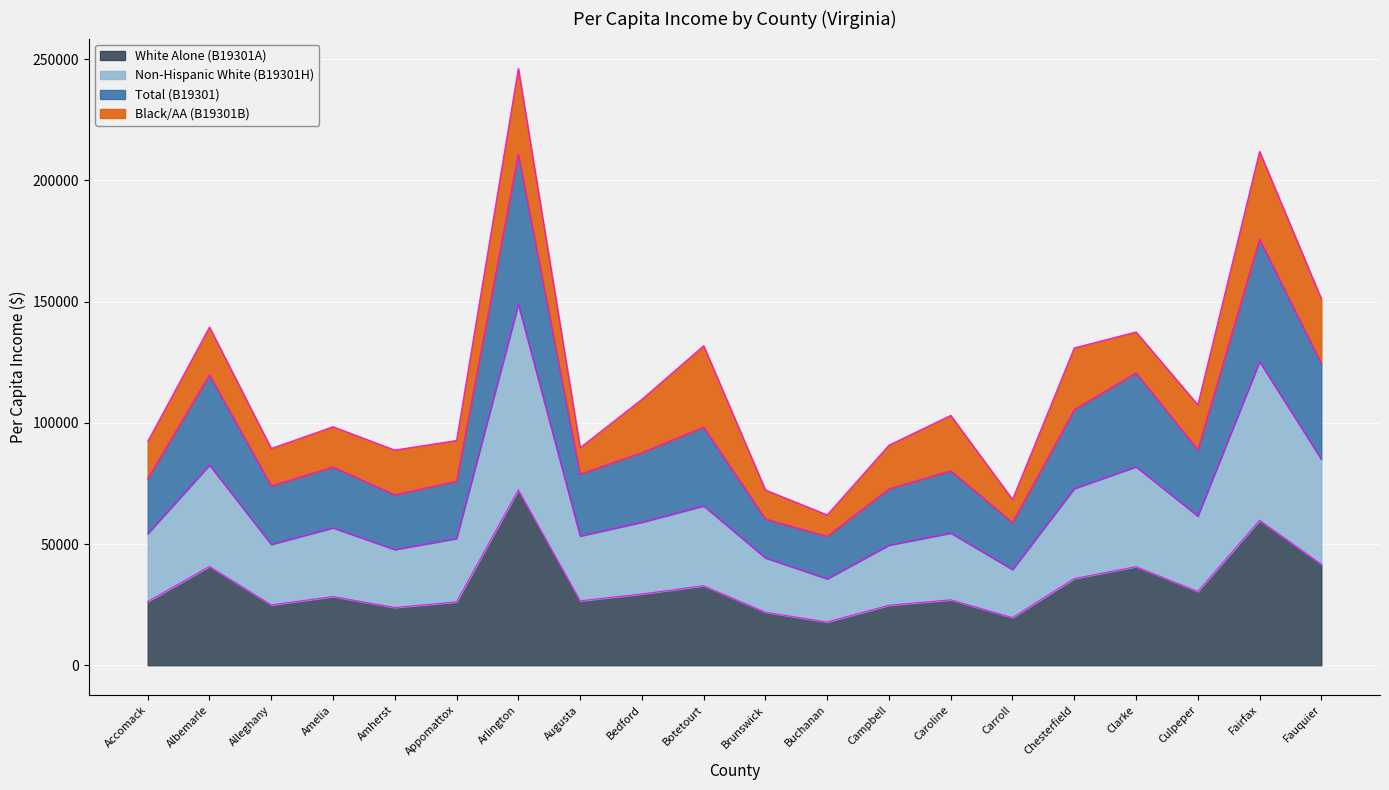

In B19301A_001E, how many points are lower than both neighbors (excluding endpoints)?

6